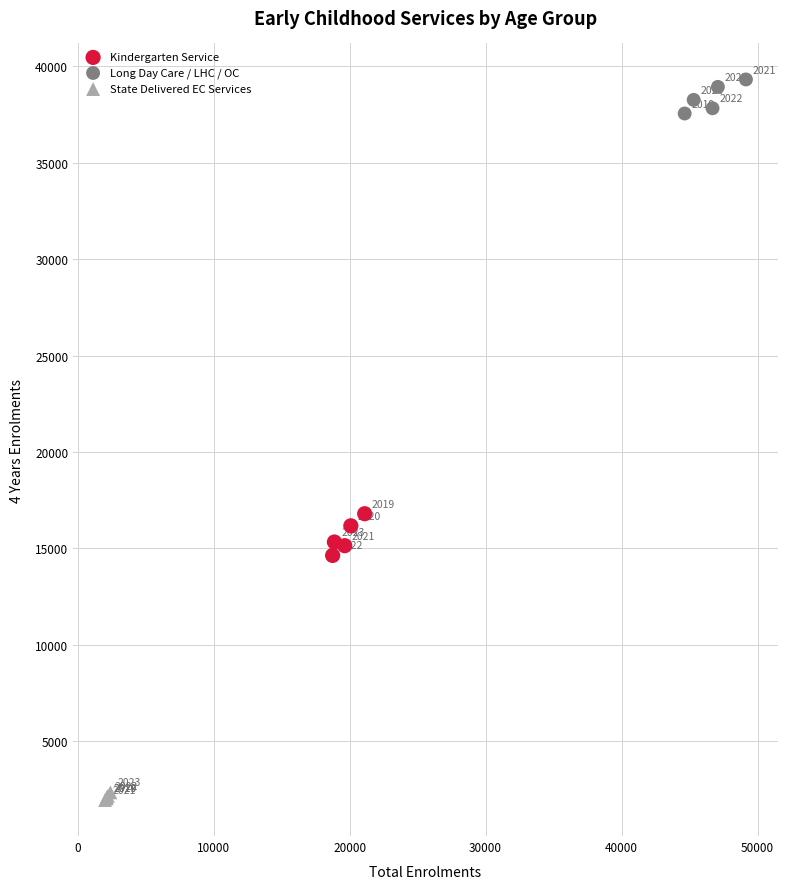

Which series contains the highest Y value?

Long Day Care / LHC / OC